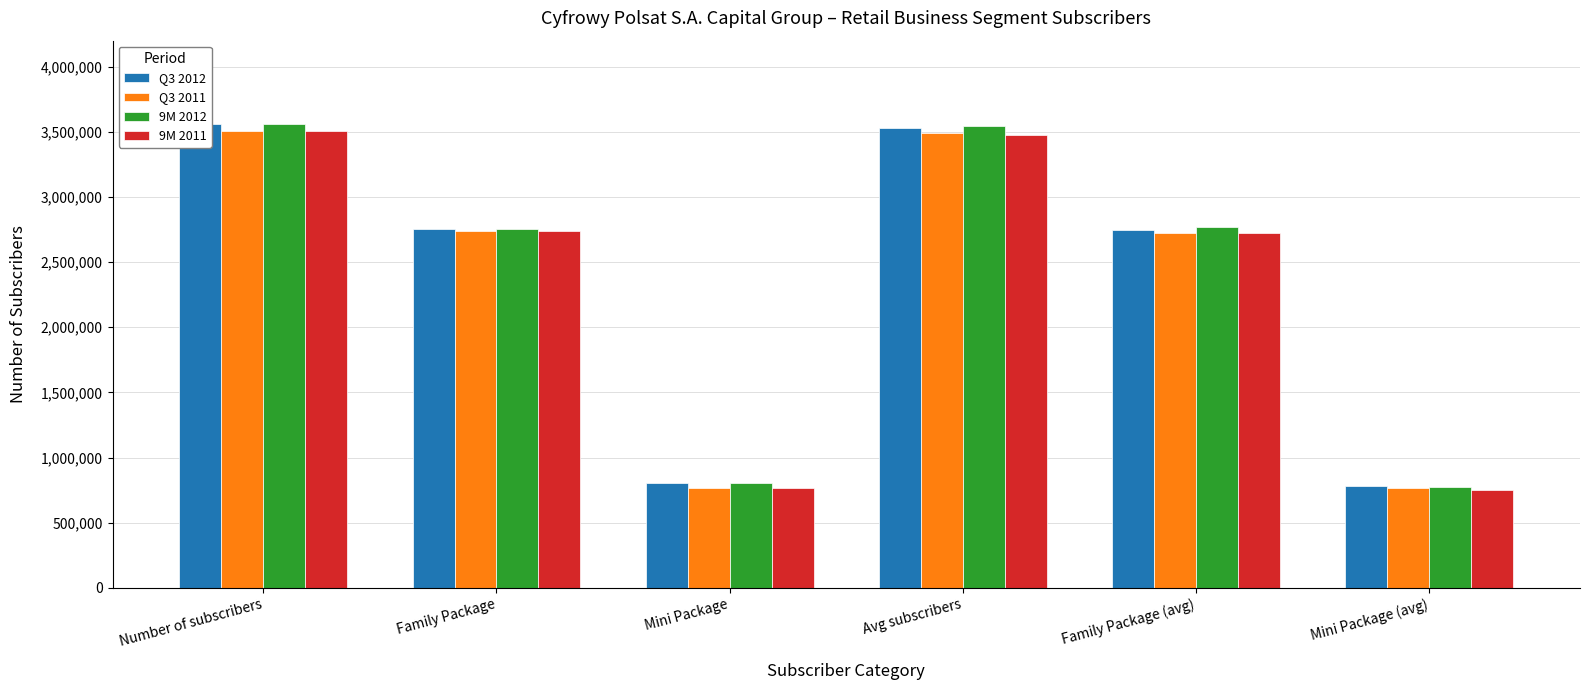

The value of Q3 2012 at Family Package is 4562709. True or false?

False